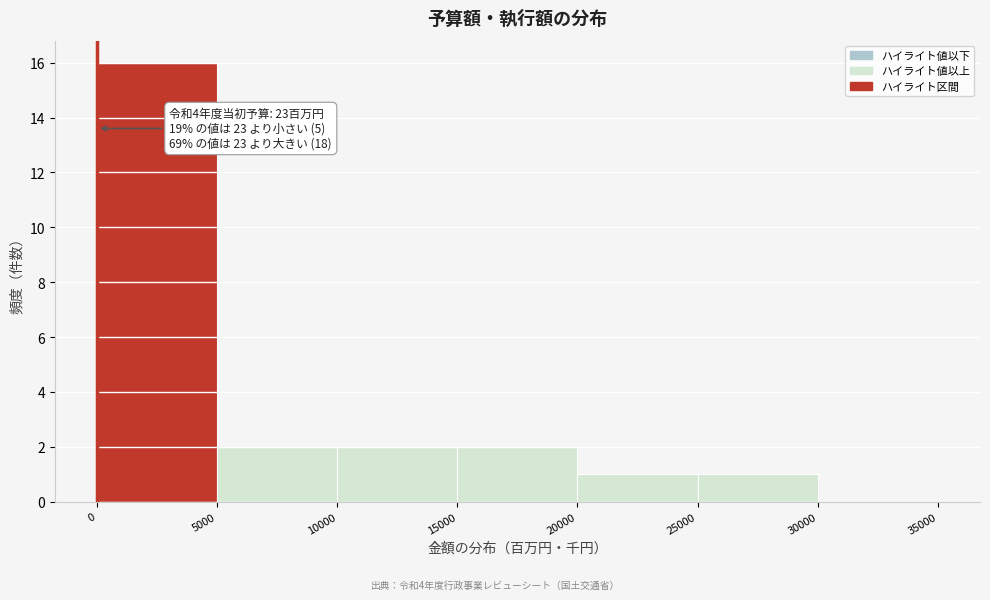

Over which range of the x-axis is the bar tallest?

0 to 5000